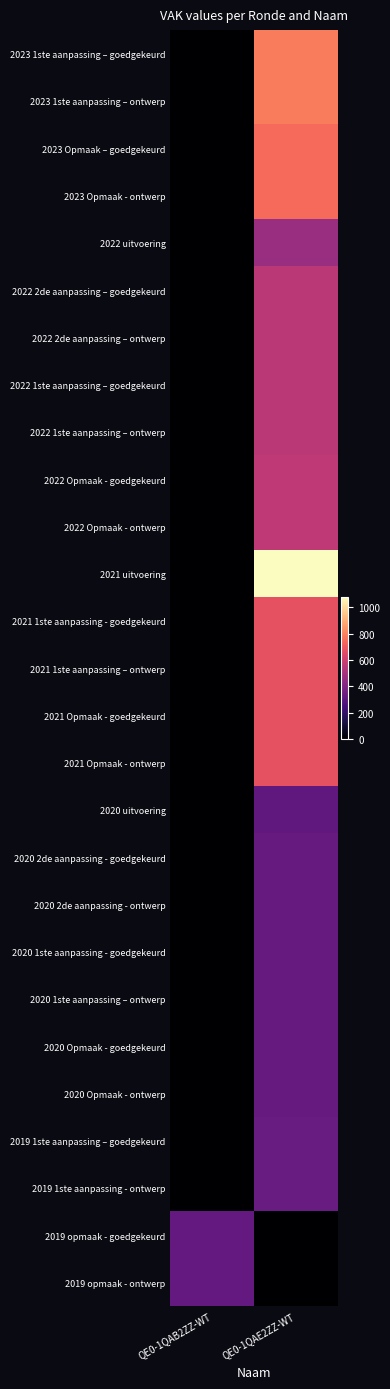

Rank the series at QE0-1QAB2ZZ-WT from highest to lowest value.

2019 opmaak - goedgekeurd, 2019 opmaak - ontwerp, 2023 1ste aanpassing – goedgekeurd, 2023 1ste aanpassing – ontwerp, 2023 Opmaak – goedgekeurd, 2023 Opmaak - ontwerp, 2022 uitvoering, 2022 2de aanpassing – goedgekeurd, 2022 2de aanpassing – ontwerp, 2022 1ste aanpassing – goedgekeurd, 2022 1ste aanpassing – ontwerp, 2022 Opmaak - goedgekeurd, 2022 Opmaak - ontwerp, 2021 uitvoering, 2021 1ste aanpassing - goedgekeurd, 2021 1ste aanpassing – ontwerp, 2021 Opmaak - goedgekeurd, 2021 Opmaak - ontwerp, 2020 uitvoering, 2020 2de aanpassing - goedgekeurd, 2020 2de aanpassing - ontwerp, 2020 1ste aanpassing - goedgekeurd, 2020 1ste aanpassing – ontwerp, 2020 Opmaak - goedgekeurd, 2020 Opmaak - ontwerp, 2019 1ste aanpassing – goedgekeurd, 2019 1ste aanpassing - ontwerp